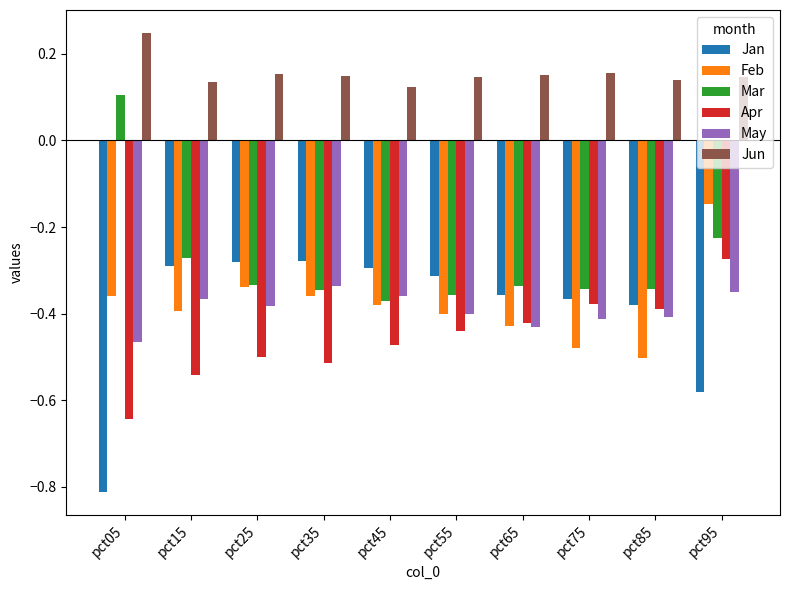

Rank the series at pct95 from highest to lowest value.

Jun, Feb, Mar, Apr, May, Jan